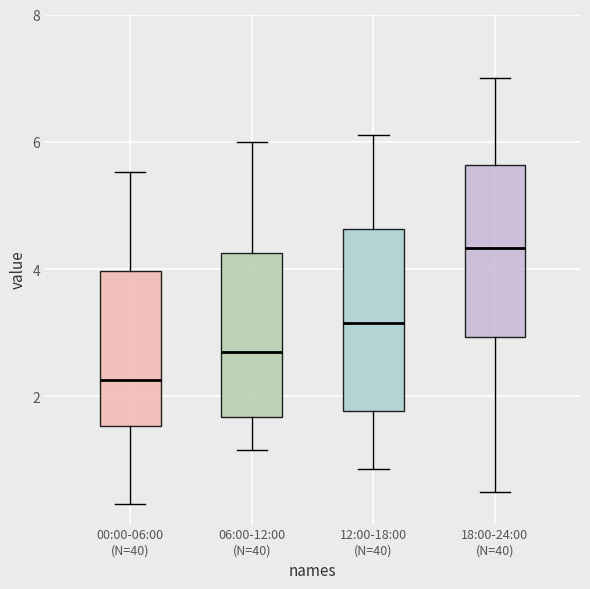

Which box has the highest median line?

18:00-24:00 (N=40)